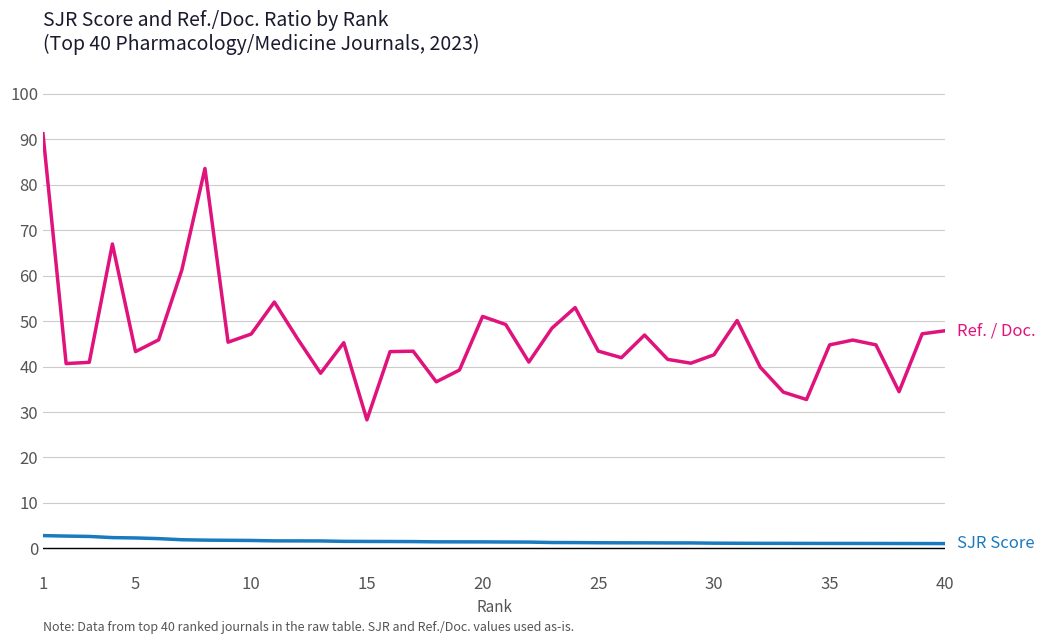

What is the maximum value shown in the chart?

91.2